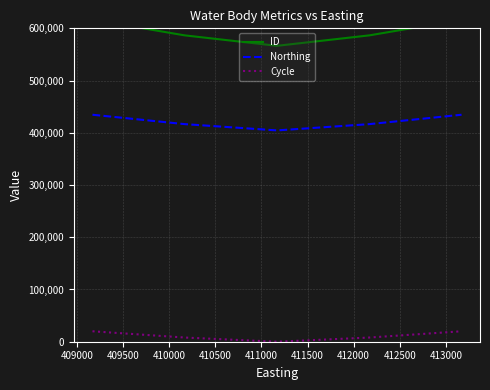

What is the maximum value for Cycle?

20003